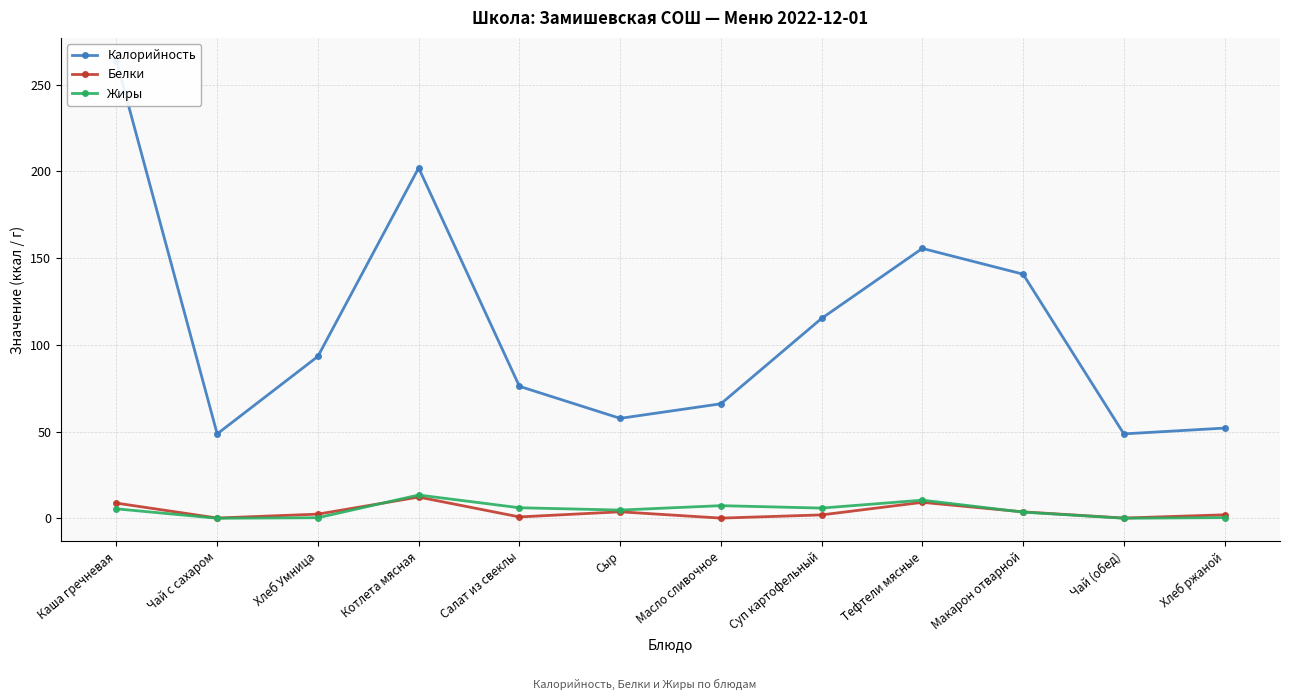

Where is Жиры nearest to the value 6?

Салат из свеклы